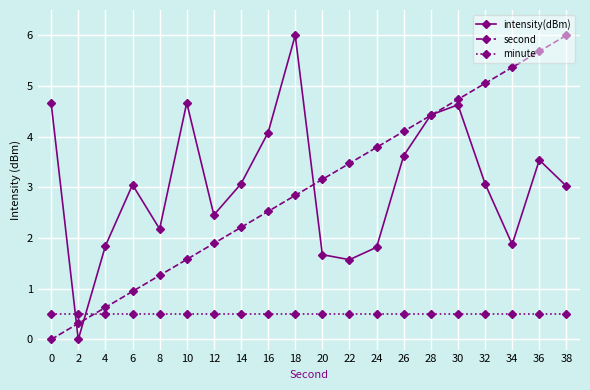

True or false: intensity(dBm) and second intersect in this chart.

True